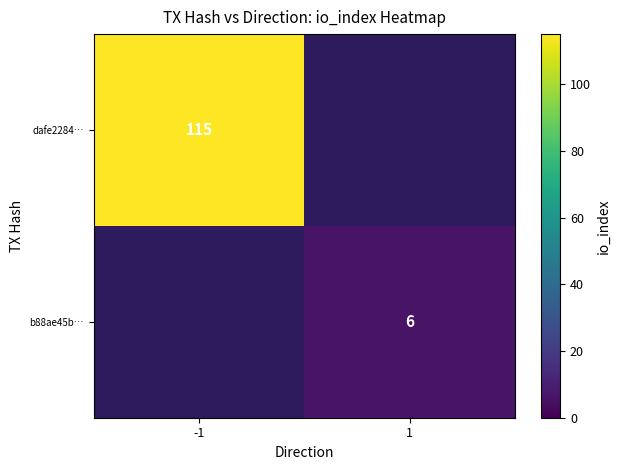

True or false: dafe2284… has a value of 115 at -1.

True